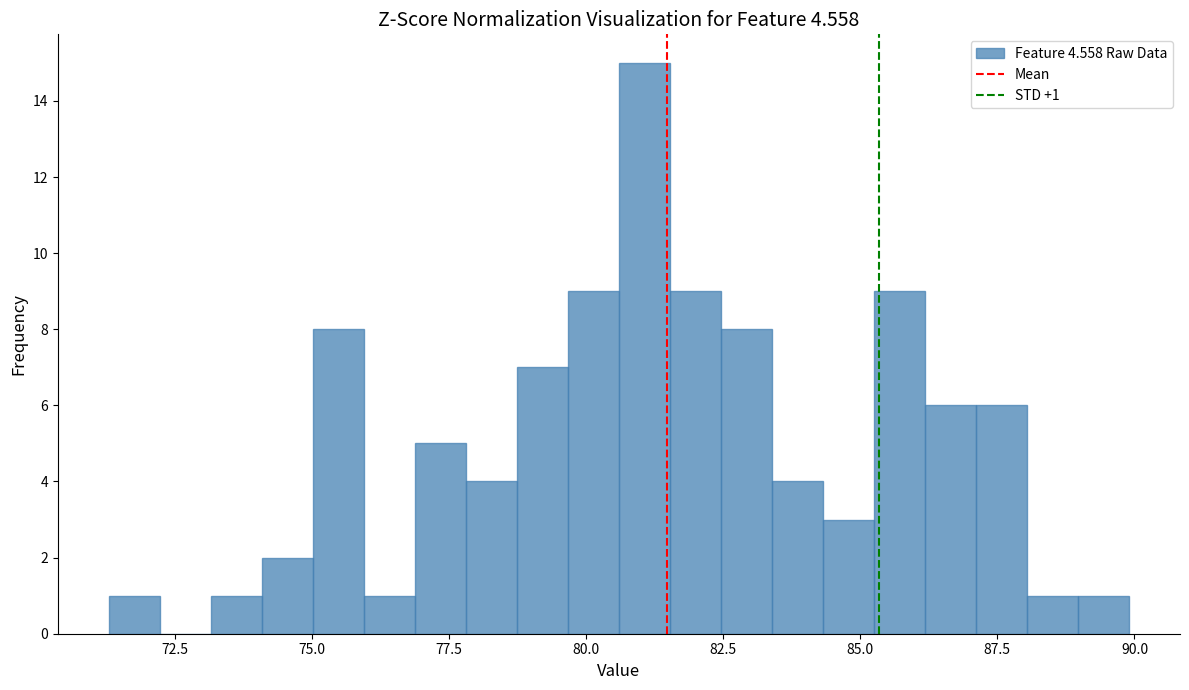

Around what value on the x-axis is the tallest bar? Give the approximate position of its centre, as read against the axis.

81.0